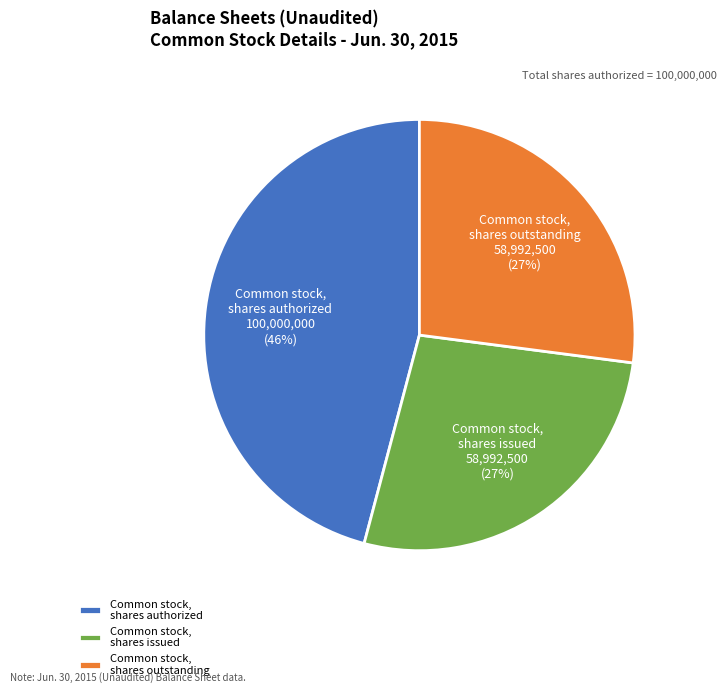

Is it true that Common stock, shares authorized is 57% of the pie?

False